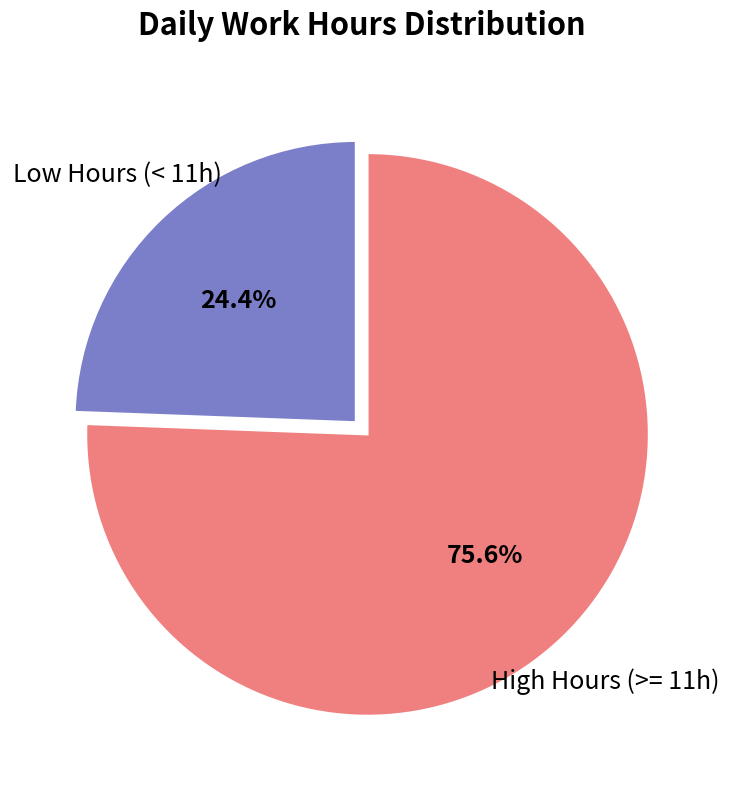

Rank the categories by value from highest to lowest.

High Hours (>= 11h), Low Hours (< 11h)